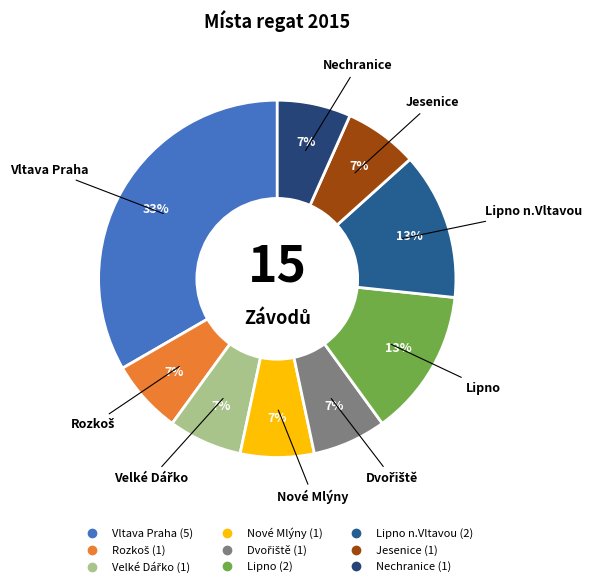

How many segments does this pie chart have?

9